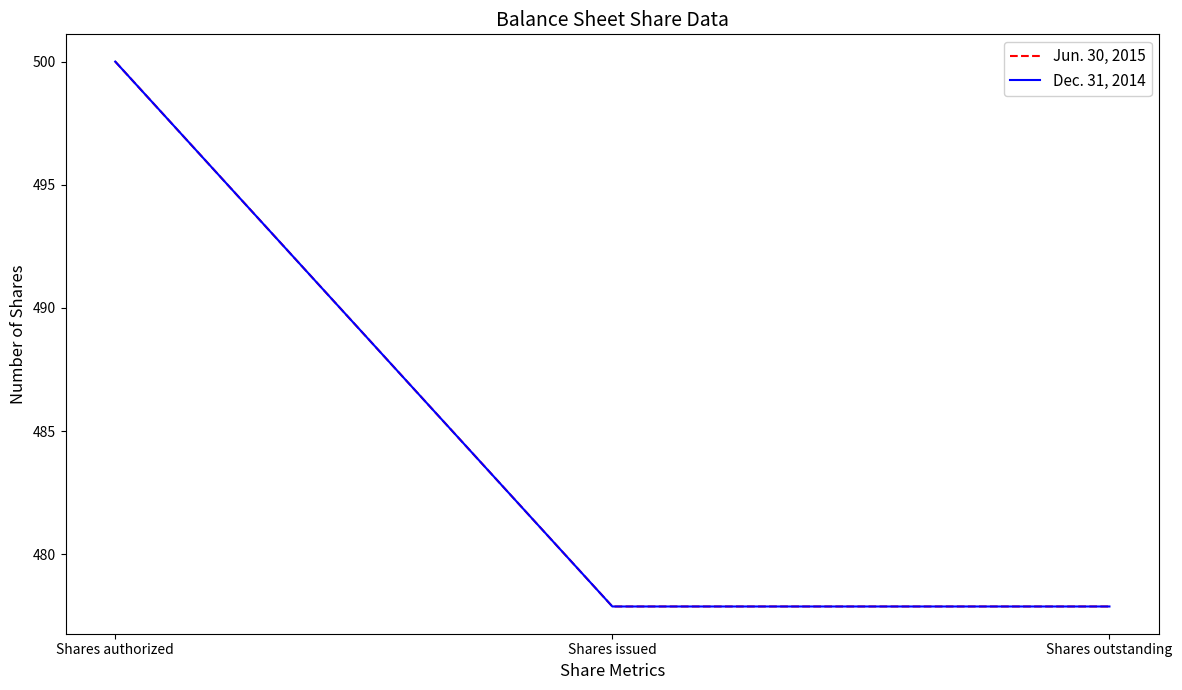

Reading right to left, extract all data points from this chart.

Jun. 30, 2015: 477.9	477.9	500.0
Dec. 31, 2014: 477.9	477.9	500.0